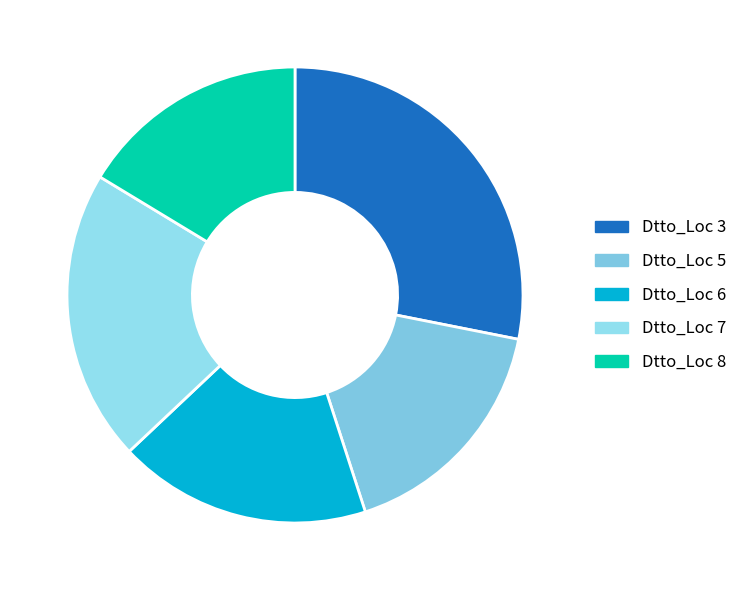

Which category has the biggest portion of the pie?

Dtto_Loc 3